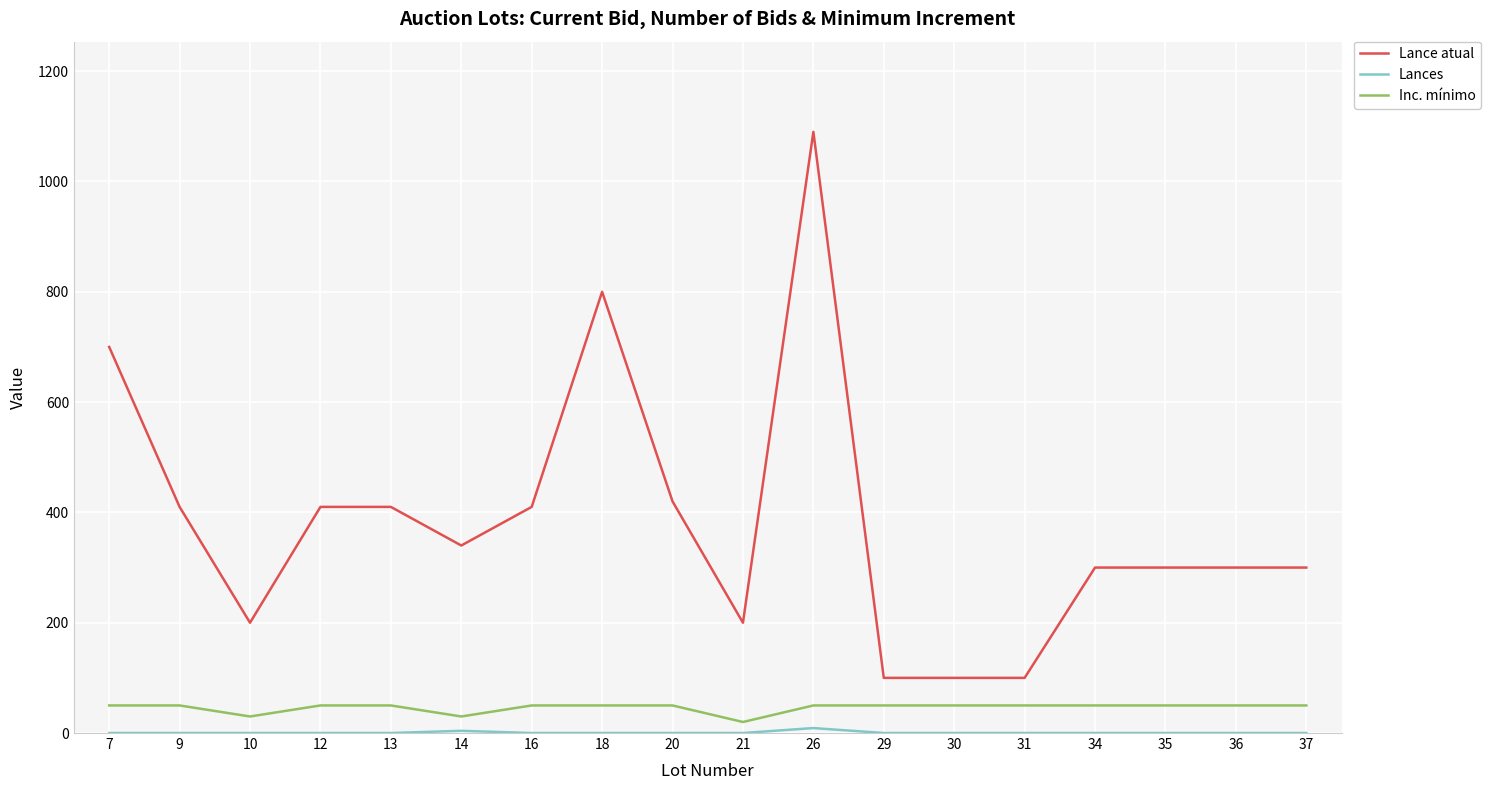

True or false: Lance atual and Inc. mínimo intersect in this chart.

False